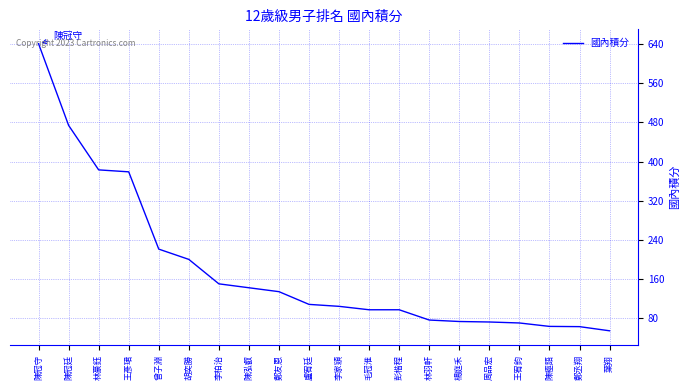

What is the approximate value at 毛冠淮?

97.0